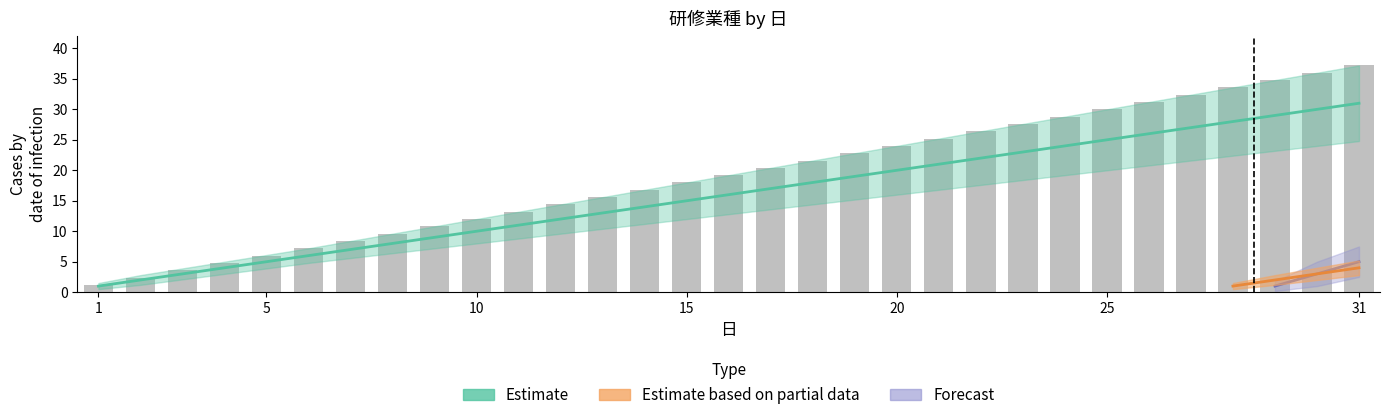

At which category is the sum across all series the highest?

31